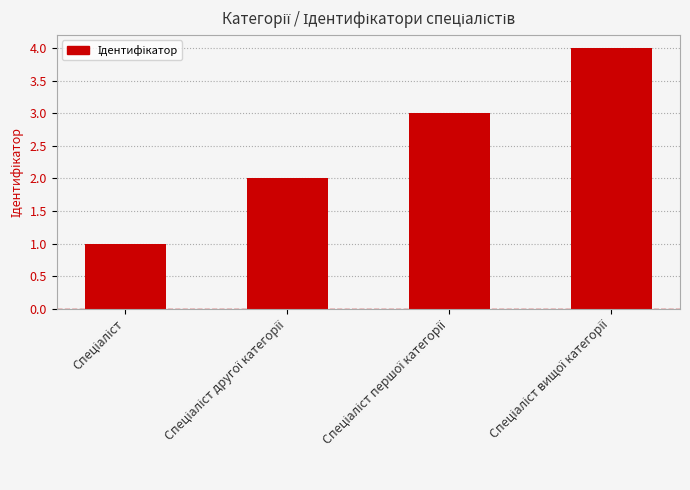

How many data points does each series have?

4